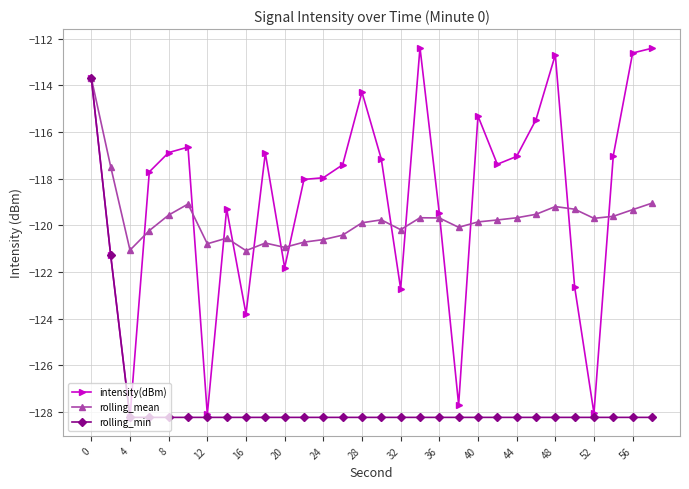

True or false: rolling_mean has more than 1 points higher than both neighbors.

True